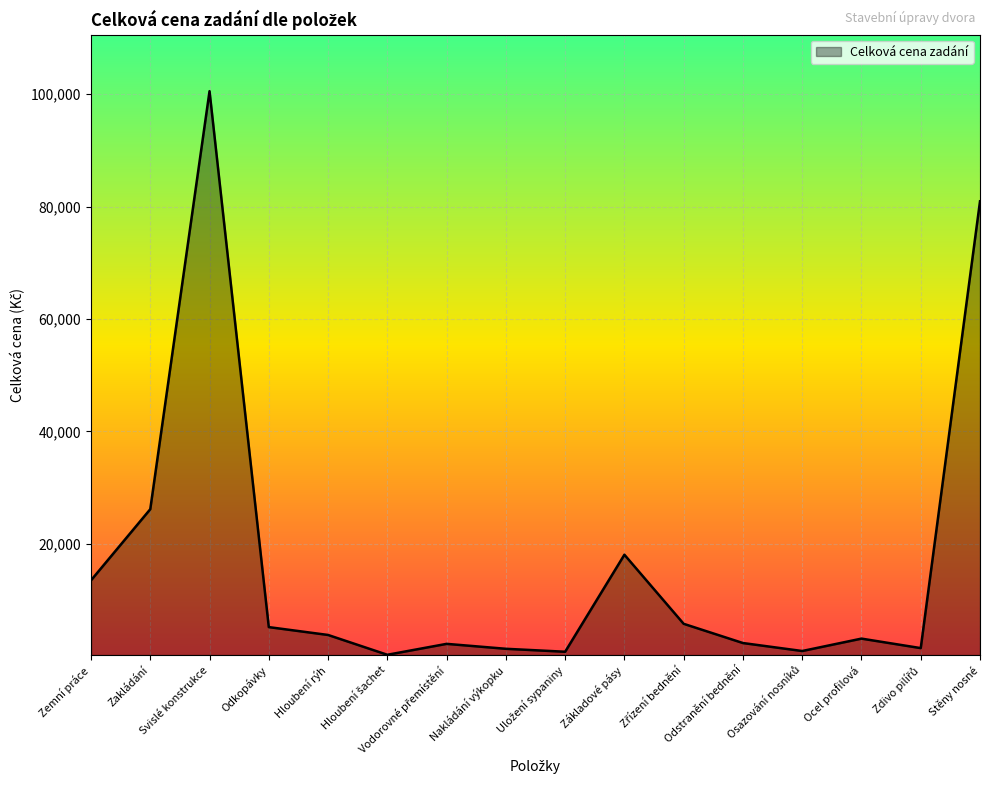

At which label is the value closest to 50400?

Zakládání